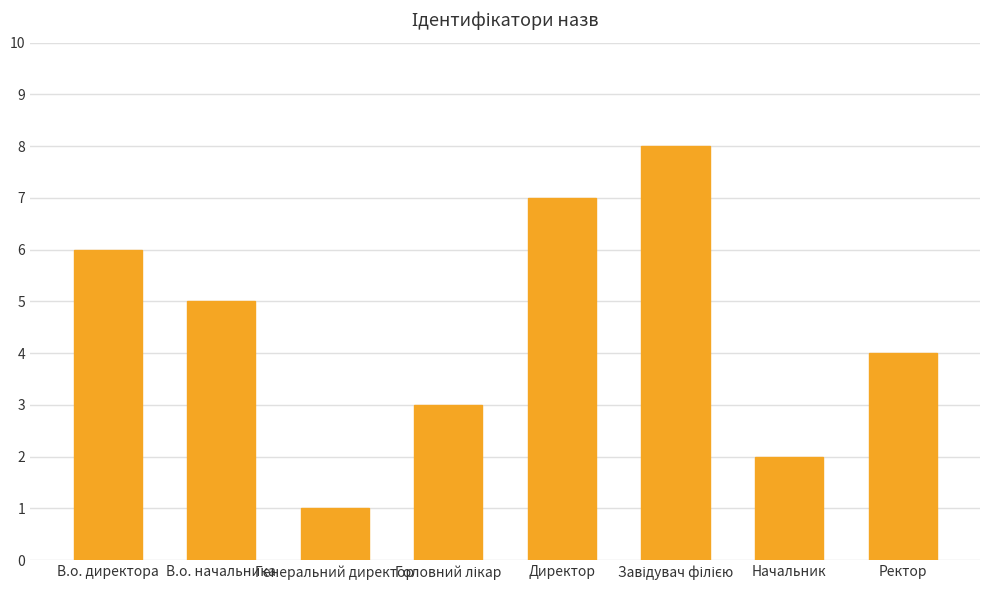

How many data points are less than 5?

4